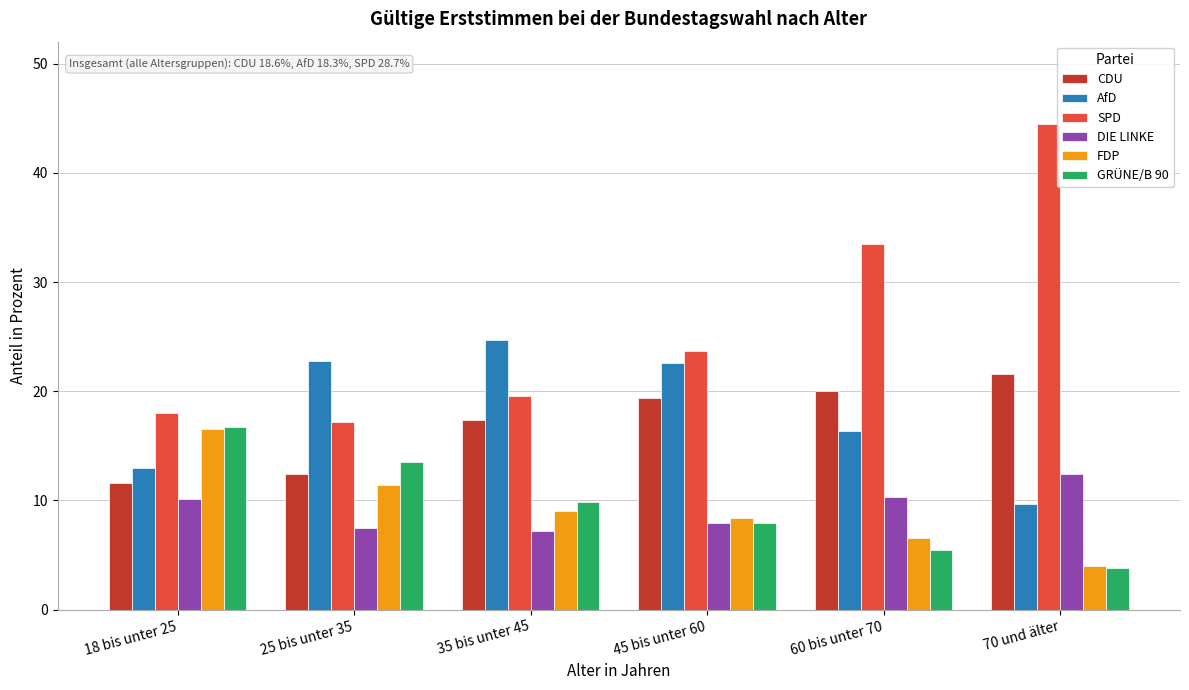

Which category has the highest value in the SPD series?

70 und älter